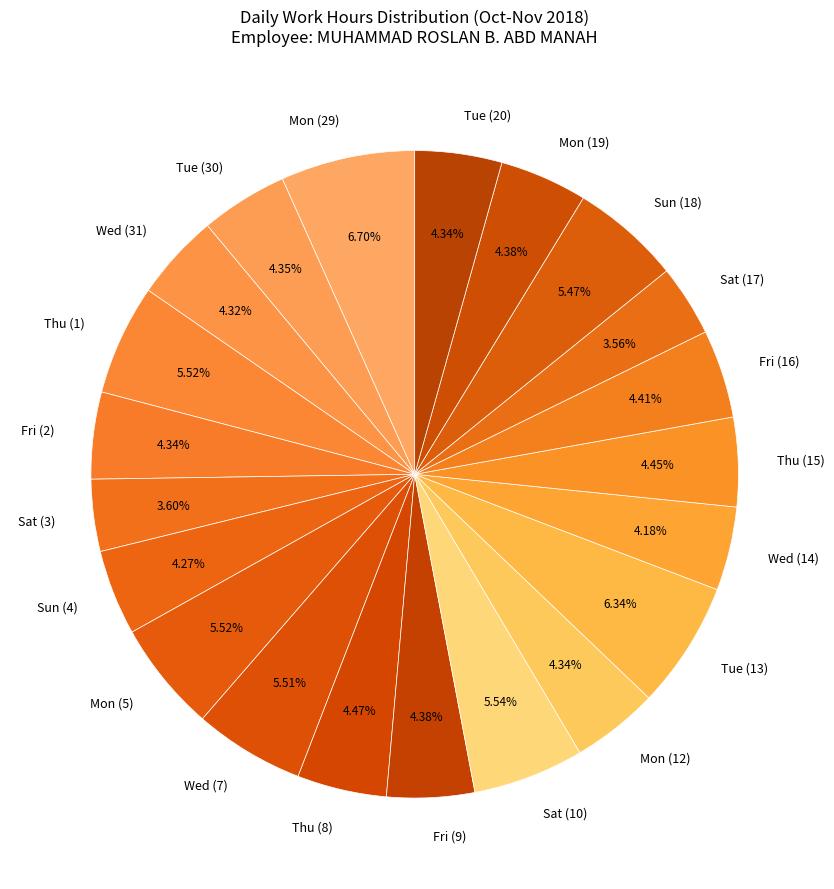

Combined, do Sat (10) and Mon (5) account for over 50%?

No